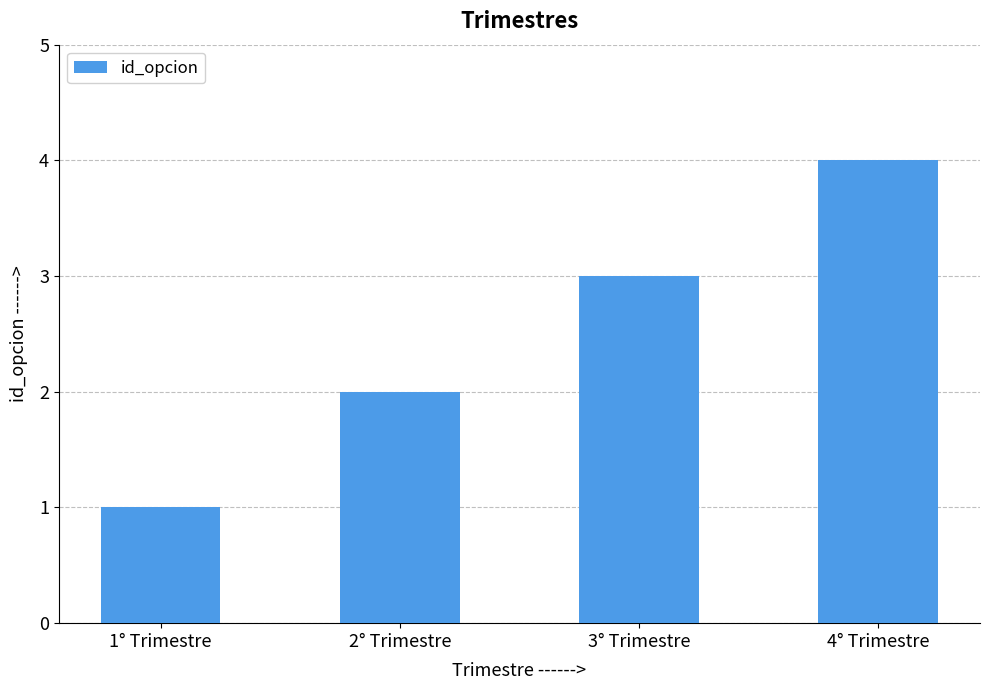

What is the smallest value displayed?

1